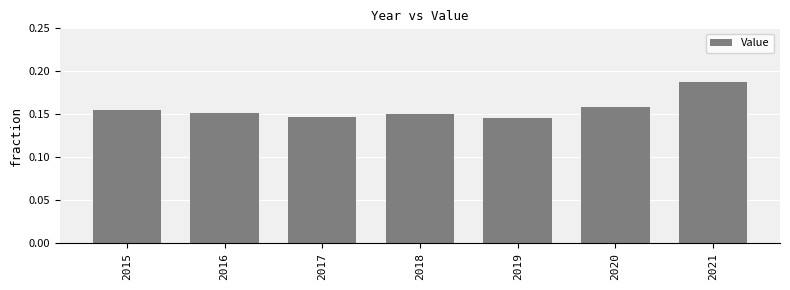

How many values are between 0 and 1?

7